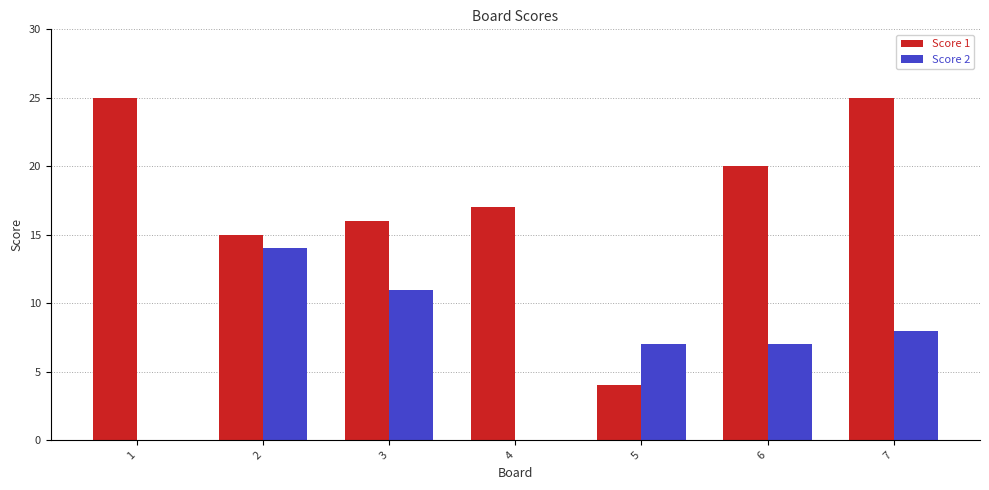

How many distinct data groups are displayed?

2